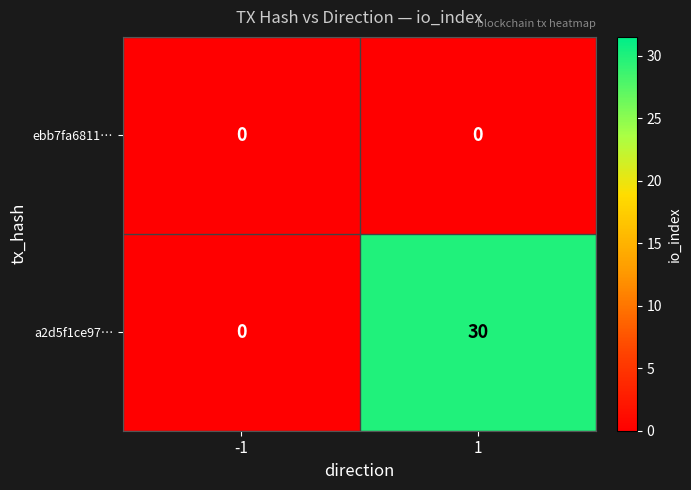

At which category is the sum across all series the highest?

1